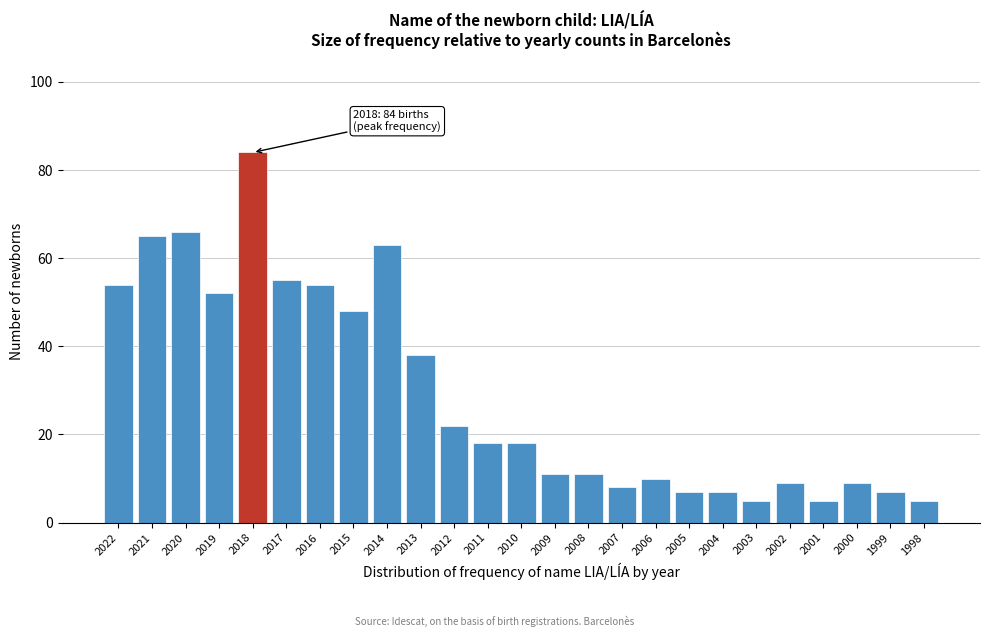

Reading left to right, extract all data points from this chart.

54	65	66	52	84	55	54	48	63	38	22	18	18	11	11	8	10	7	7	5	9	5	9	7	5